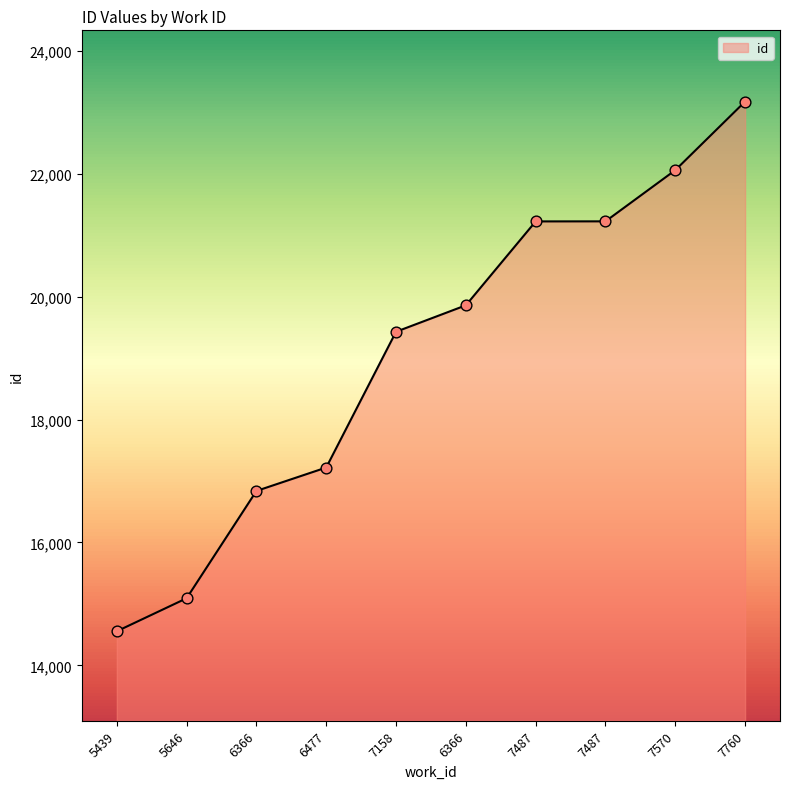

What is the ratio of the value at 5646 to the value at 7570?

0.7